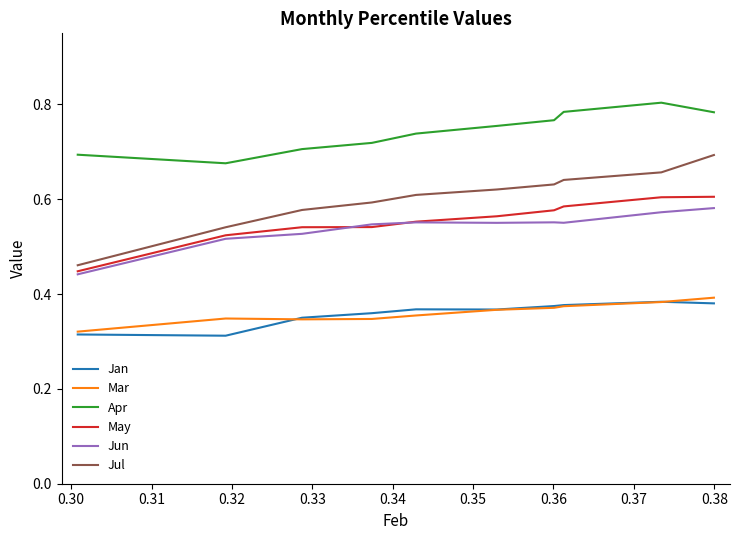

How many Jun values are between 0 and 1?

10